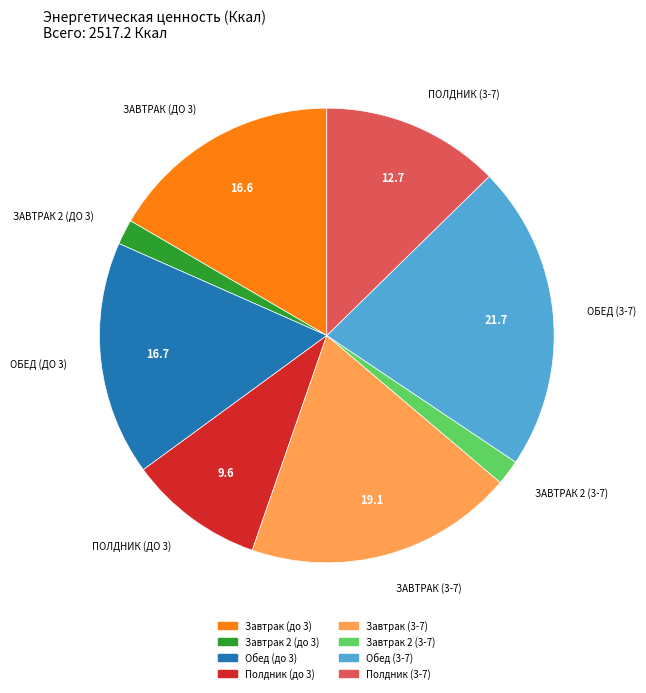

Which category has the biggest portion of the pie?

Обед (3-7)